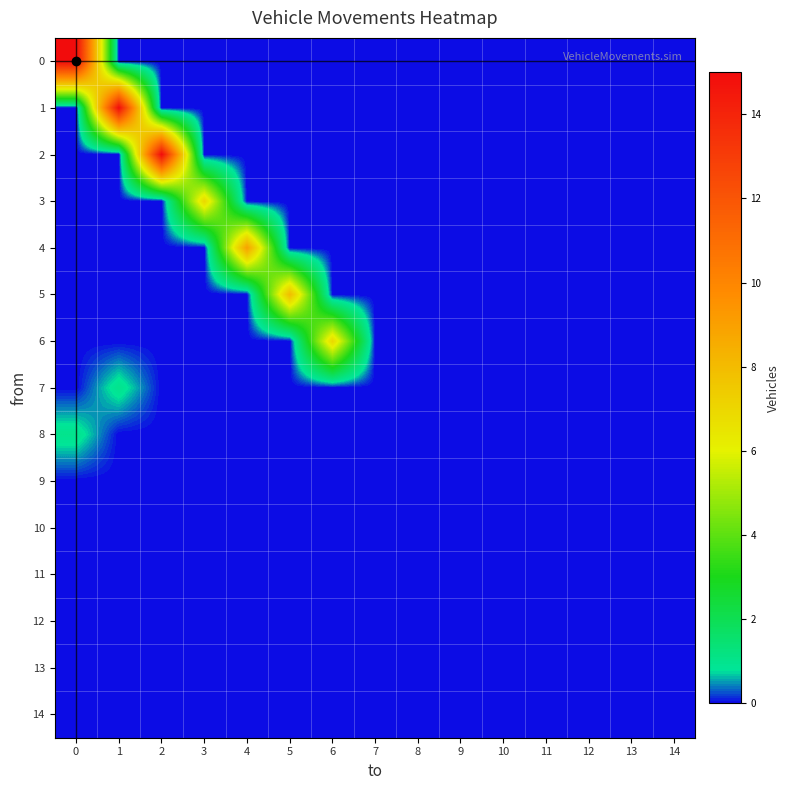

Reading left to right, transcribe all the data shown in this chart.

0: 0=15	1=0	2=0	3=0	4=0	5=0	6=0	7=0	8=0	9=0	10=0	11=0	12=0	13=0	14=0
1: 0=0	1=15	2=0	3=0	4=0	5=0	6=0	7=0	8=0	9=0	10=0	11=0	12=0	13=0	14=0
2: 0=0	1=0	2=15	3=0	4=0	5=0	6=0	7=0	8=0	9=0	10=0	11=0	12=0	13=0	14=0
3: 0=0	1=0	2=0	3=7	4=0	5=0	6=0	7=0	8=0	9=0	10=0	11=0	12=0	13=0	14=0
4: 0=0	1=0	2=0	3=0	4=9	5=0	6=0	7=0	8=0	9=0	10=0	11=0	12=0	13=0	14=0
5: 0=0	1=0	2=0	3=0	4=0	5=8	6=0	7=0	8=0	9=0	10=0	11=0	12=0	13=0	14=0
6: 0=0	1=0	2=0	3=0	4=0	5=0	6=7	7=0	8=0	9=0	10=0	11=0	12=0	13=0	14=0
7: 0=0	1=1	2=0	3=0	4=0	5=0	6=0	7=0	8=0	9=0	10=0	11=0	12=0	13=0	14=0
8: 0=1	1=0	2=0	3=0	4=0	5=0	6=0	7=0	8=0	9=0	10=0	11=0	12=0	13=0	14=0
9: 0=0	1=0	2=0	3=0	4=0	5=0	6=0	7=0	8=0	9=0	10=0	11=0	12=0	13=0	14=0
10: 0=0	1=0	2=0	3=0	4=0	5=0	6=0	7=0	8=0	9=0	10=0	11=0	12=0	13=0	14=0
11: 0=0	1=0	2=0	3=0	4=0	5=0	6=0	7=0	8=0	9=0	10=0	11=0	12=0	13=0	14=0
12: 0=0	1=0	2=0	3=0	4=0	5=0	6=0	7=0	8=0	9=0	10=0	11=0	12=0	13=0	14=0
13: 0=0	1=0	2=0	3=0	4=0	5=0	6=0	7=0	8=0	9=0	10=0	11=0	12=0	13=0	14=0
14: 0=0	1=0	2=0	3=0	4=0	5=0	6=0	7=0	8=0	9=0	10=0	11=0	12=0	13=0	14=0